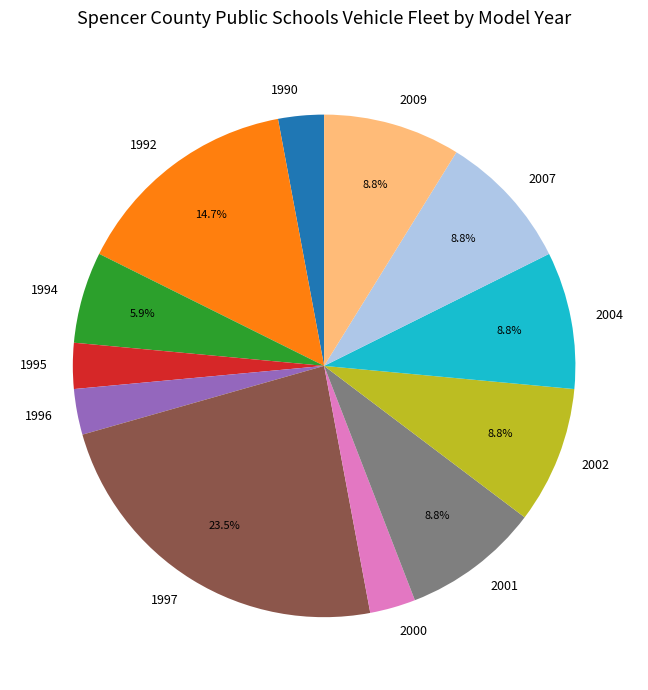

How much of the chart is everything except 2009?

91.2%